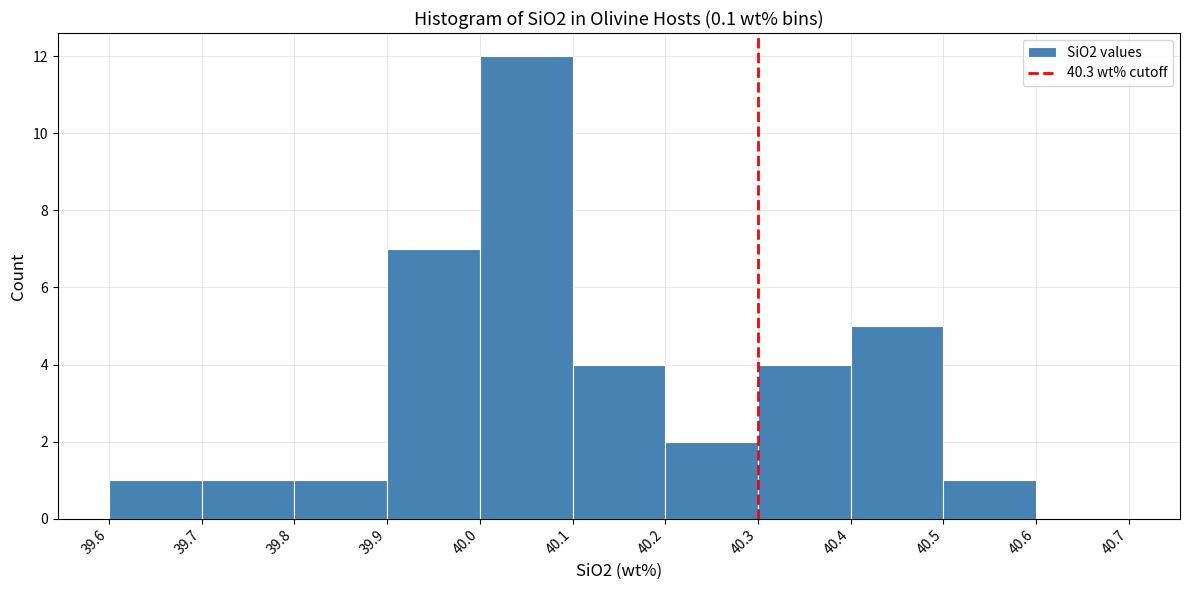

Over which range of the x-axis is the bar tallest?

40.0 to 40.1